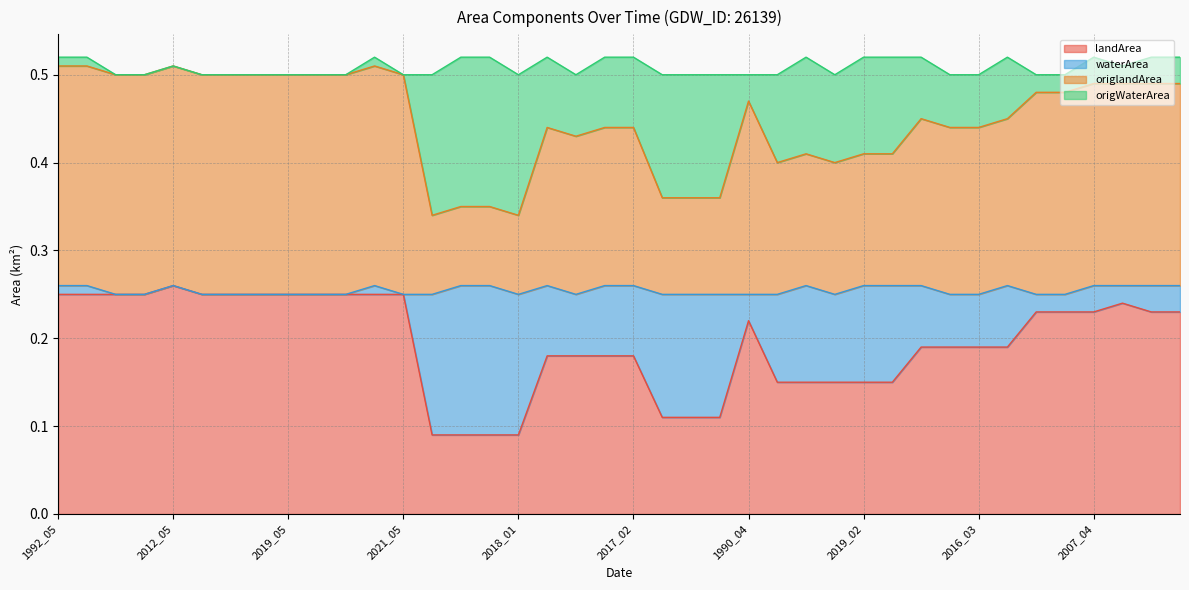

At which category does waterArea reach its first local valley?

1990_01